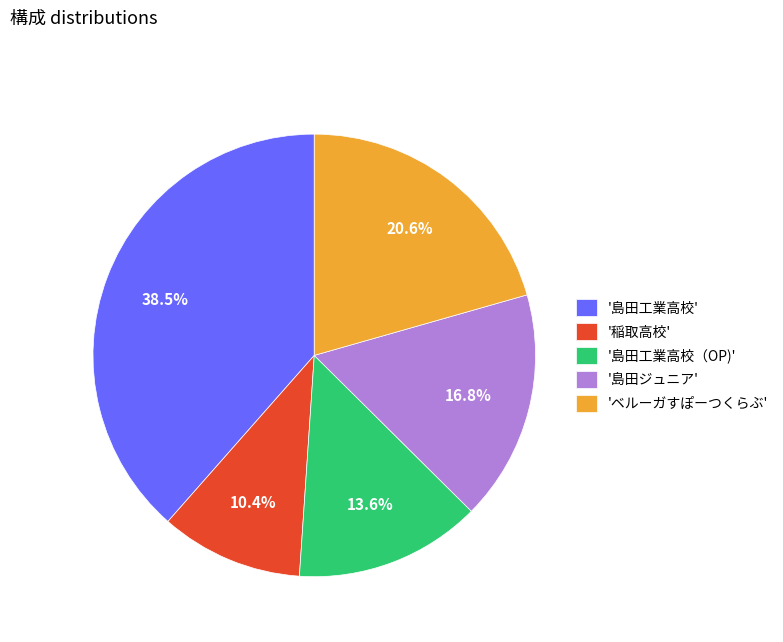

To the nearest percent, what is the difference between the largest and smallest slice percentages?

28%